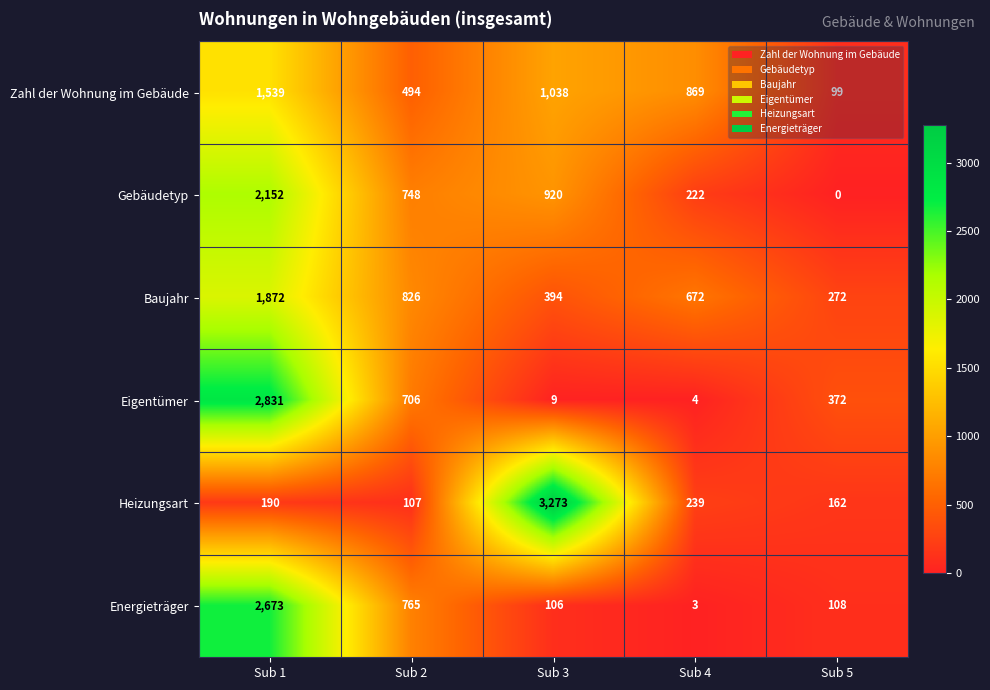

What is the average value of the Energieträger series?

731